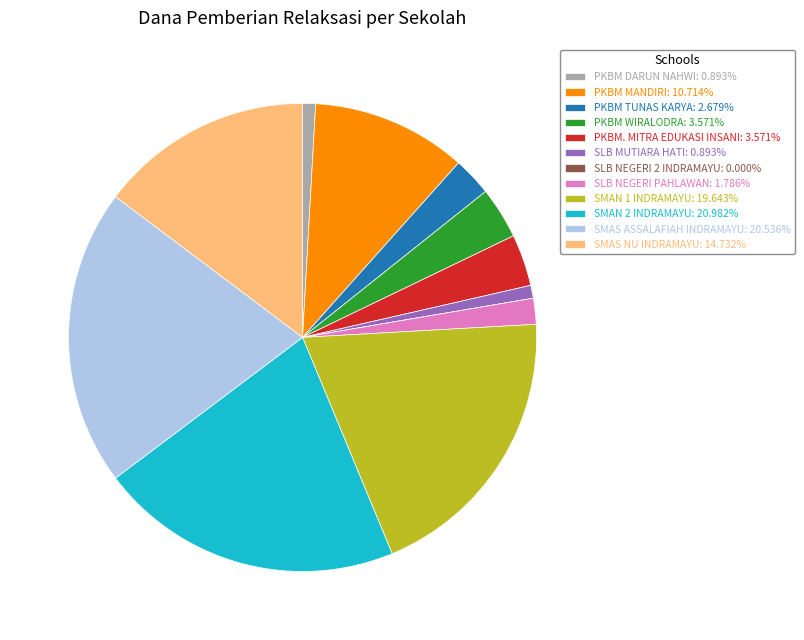

True or false: SMAS ASSALAFIAH INDRAMAYU accounts for 6% of the total.

False